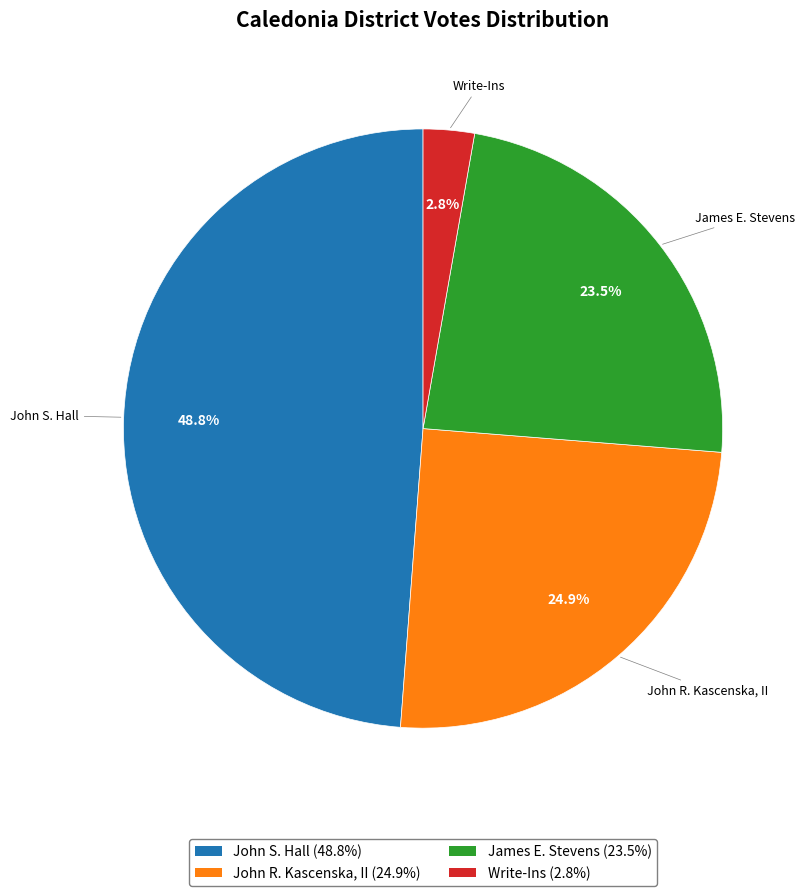

Which has a higher value, Write-Ins or James E. Stevens?

James E. Stevens